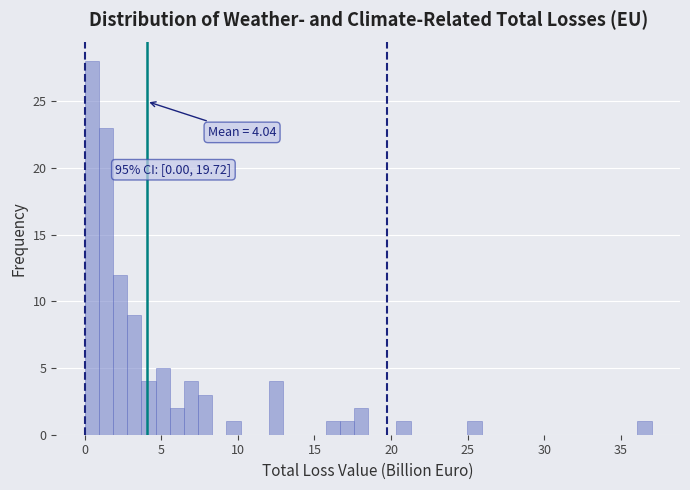

Read against the x-axis, roughly where is the centre of the tallest bar?

0.5